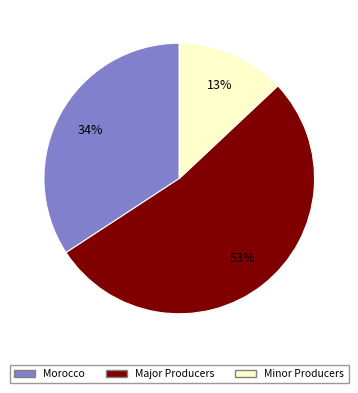

To the nearest percent, what is the average slice percentage?

33%